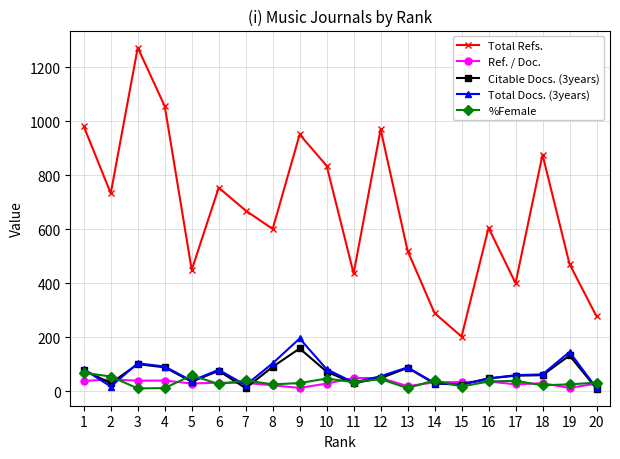

How many categories are shown in the chart?

20